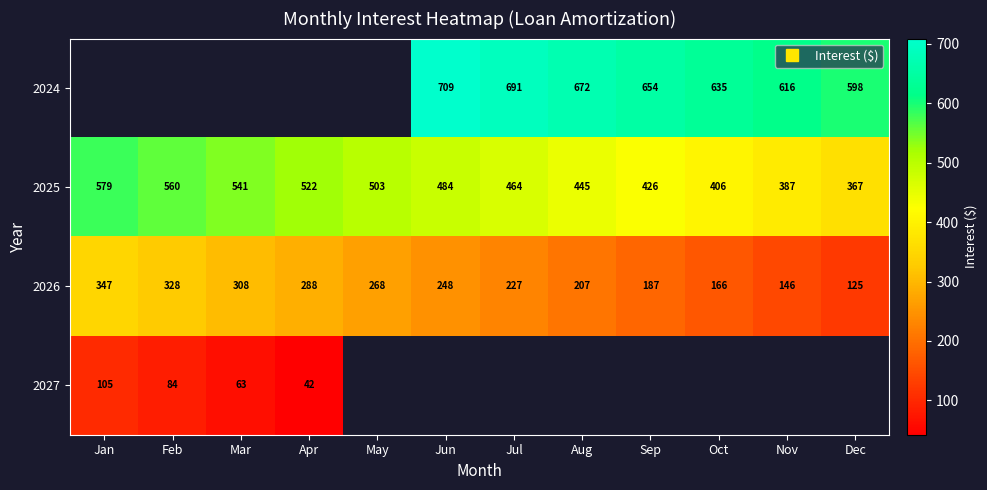

At which category does the chart reach its peak across all series?

Jun